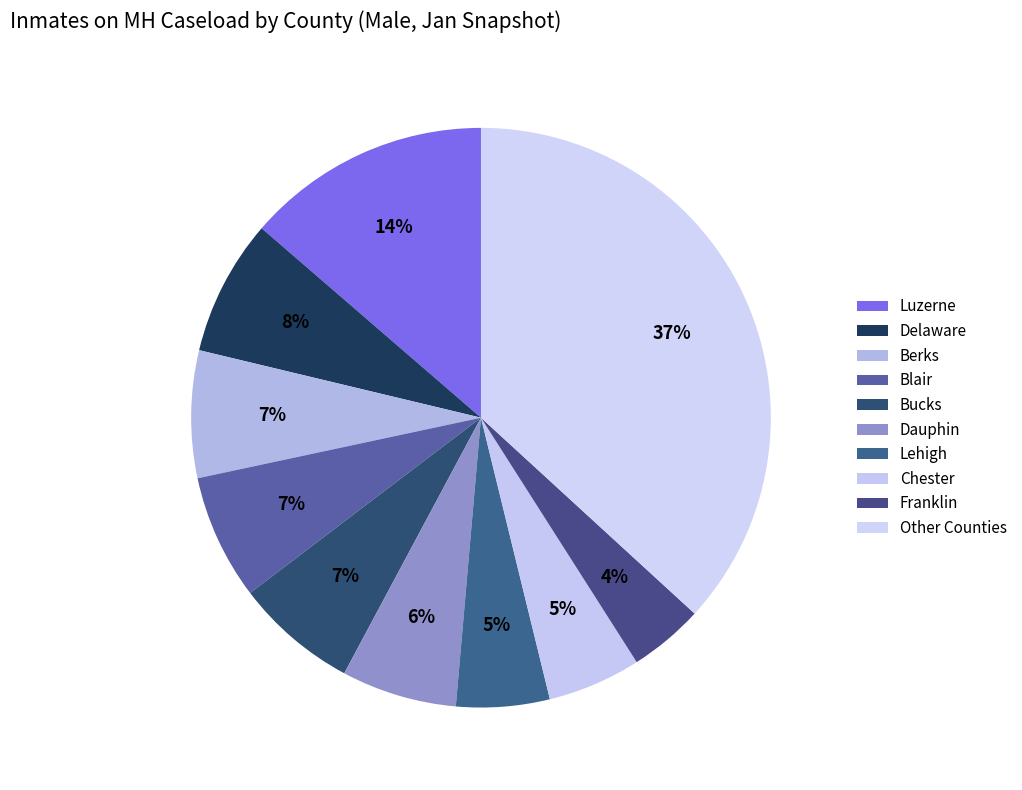

How many slices are in this pie chart?

10